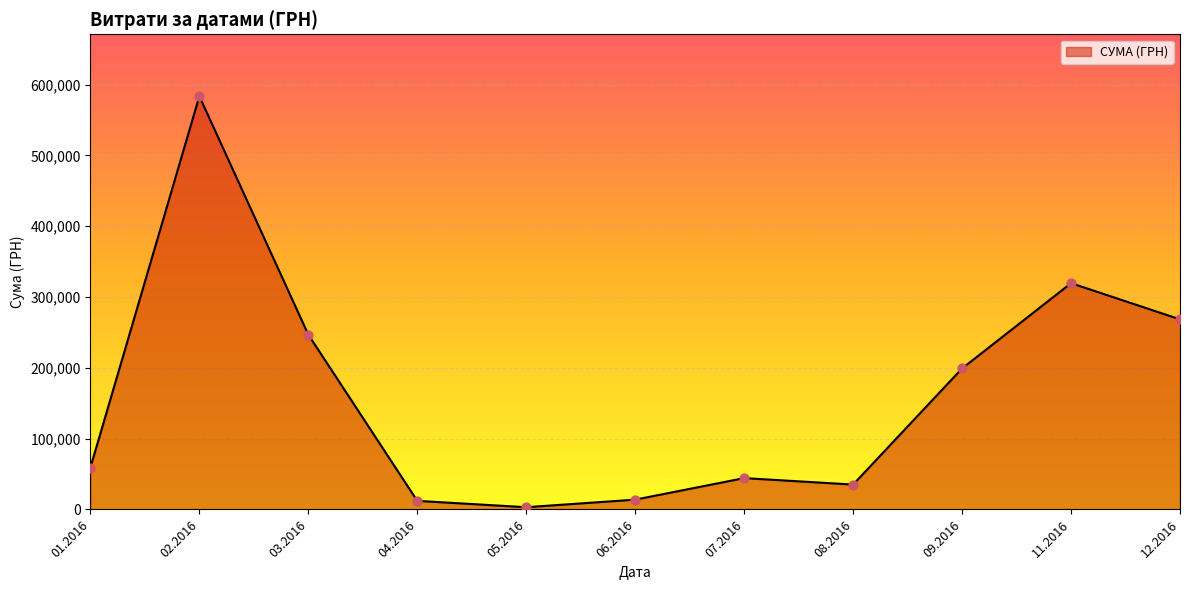

Between 06.2016 and 01.2016, which is larger?

01.2016